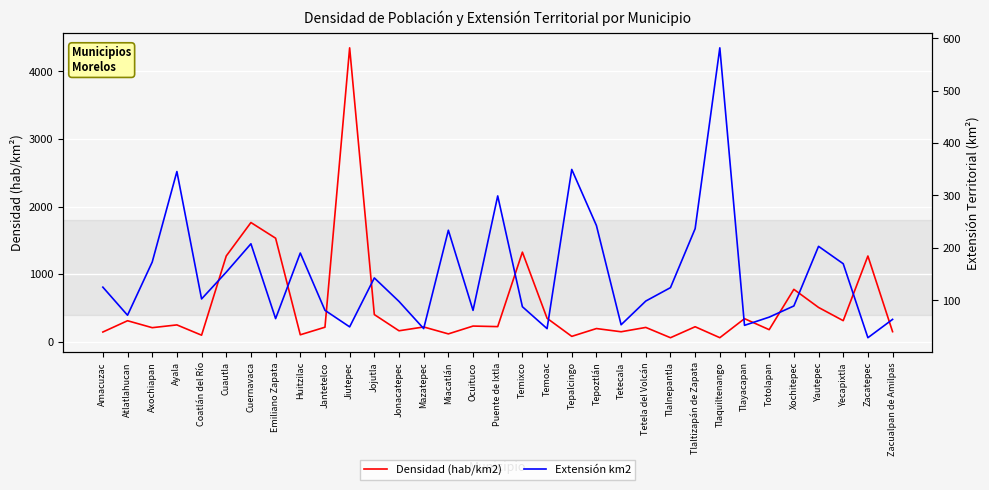

What value does the Extensión km2 series have at Yecapixtla?

169.7